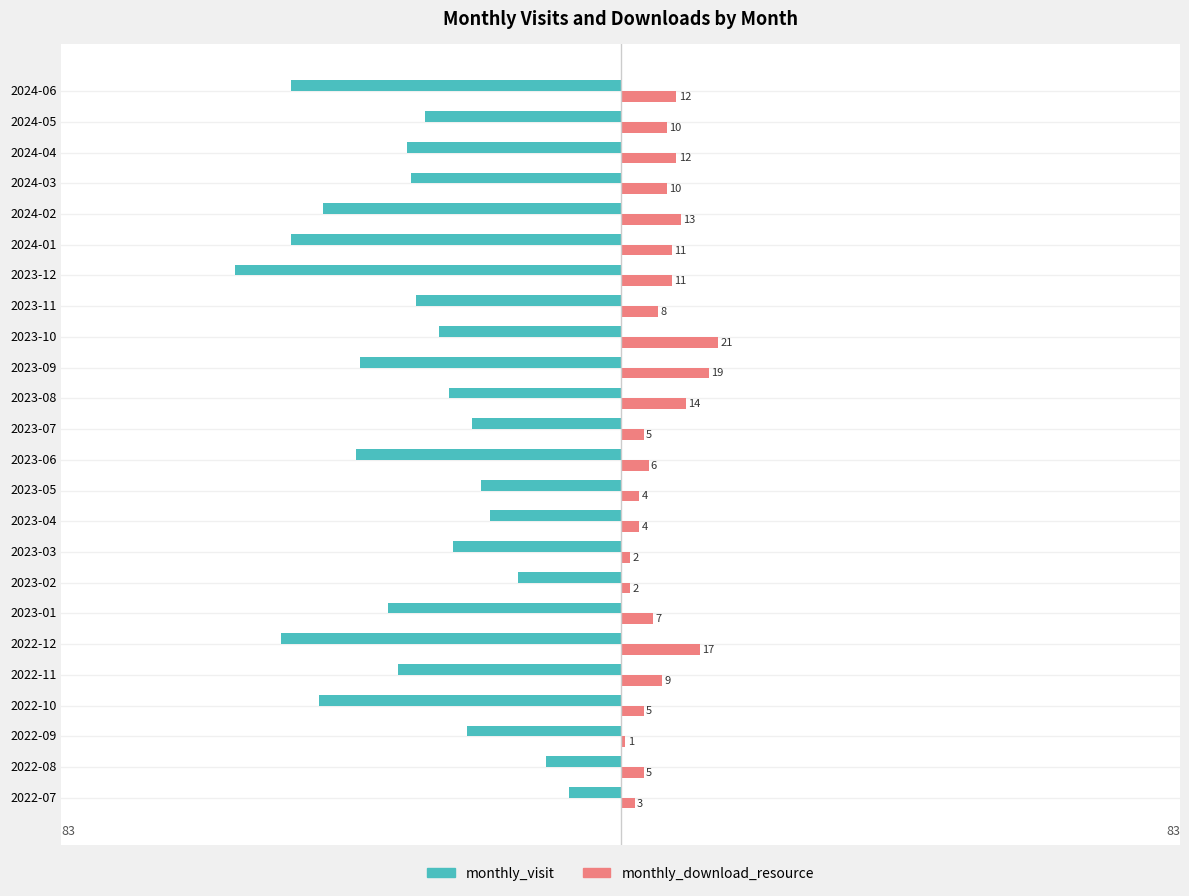

What is the average value of the monthly_download_resource series?

9